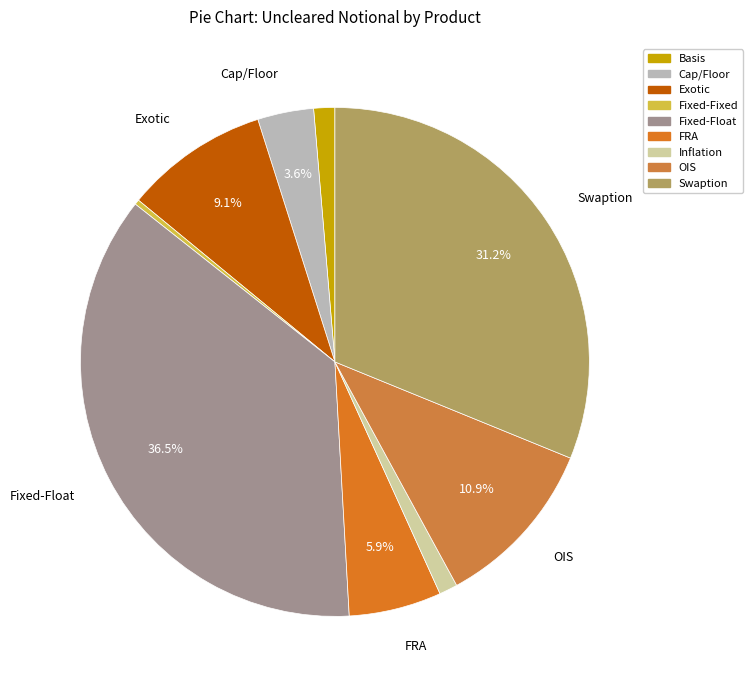

Which has a higher value, Fixed-Float or Cap/Floor?

Fixed-Float